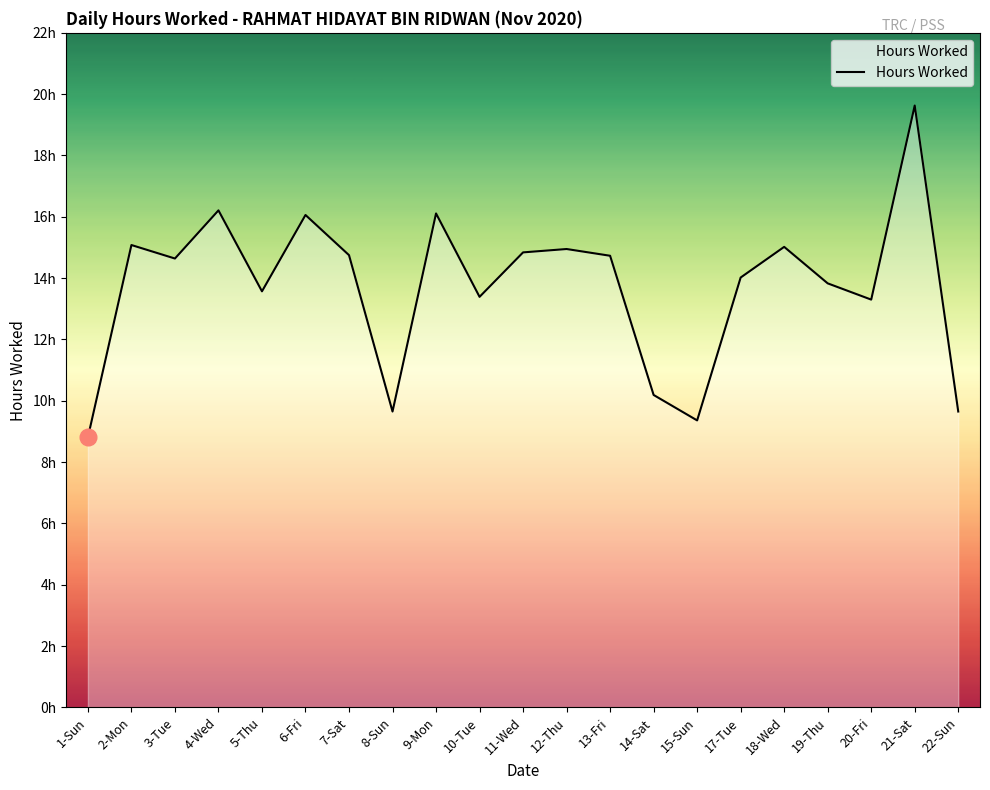

Does the chart display data point markers on the line(s)?

No